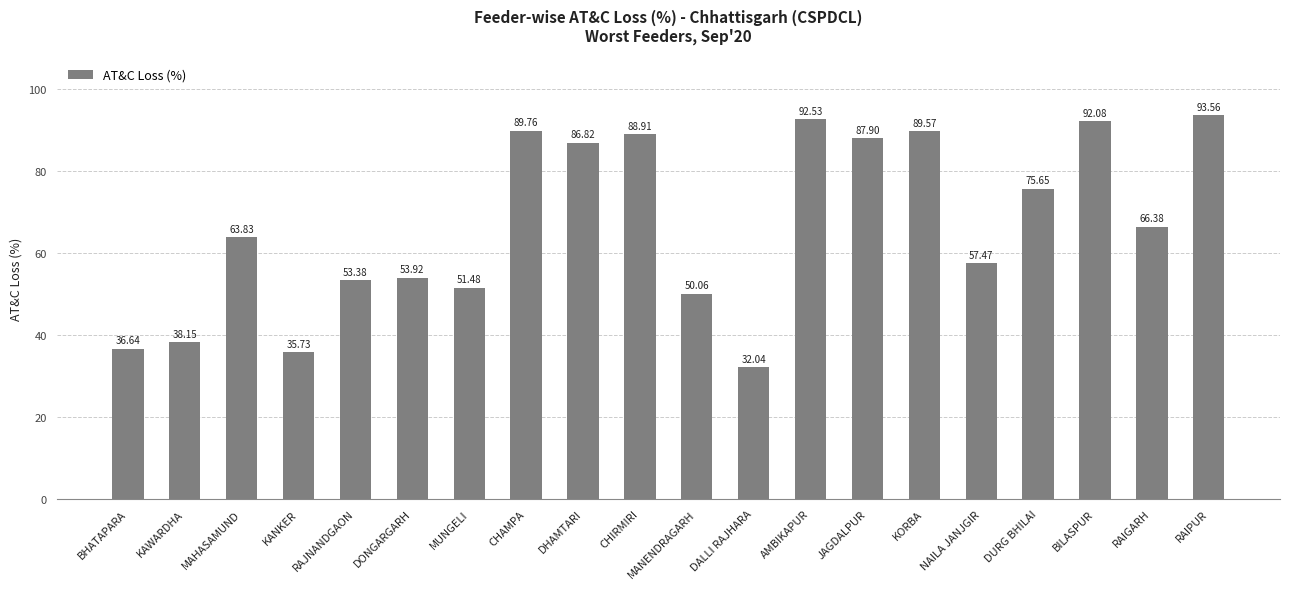

What is the sum of all values?

1335.9